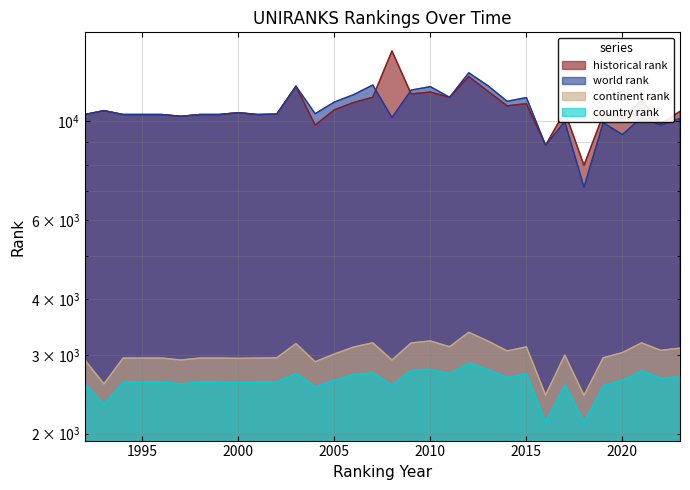

In world rank, how many points are lower than both neighbors (excluding endpoints)?

10